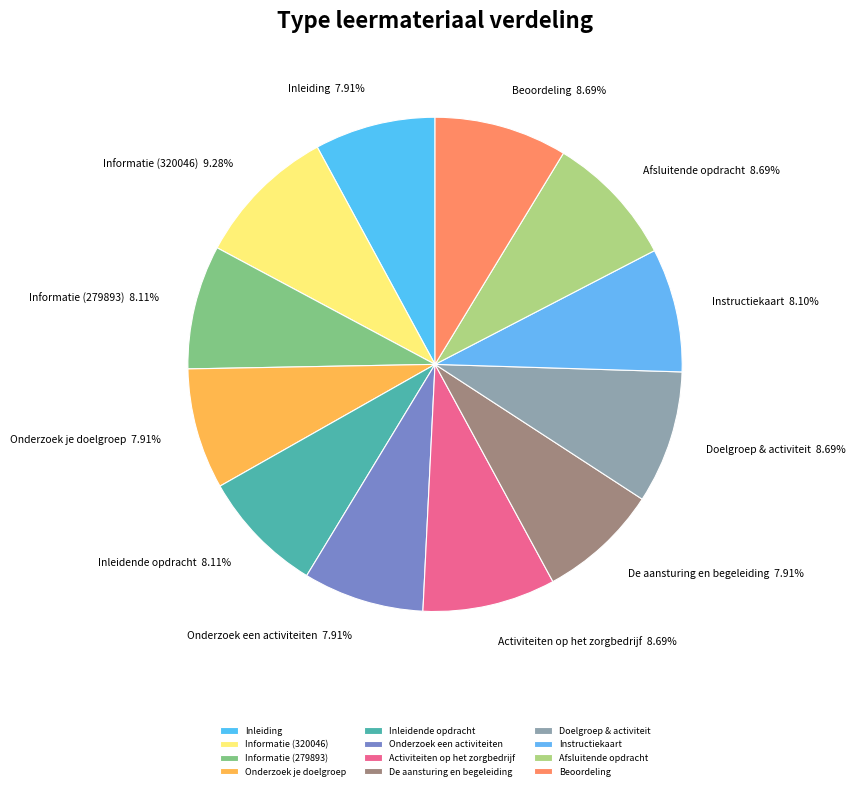

Which slice is the largest?

Informatie (320046)